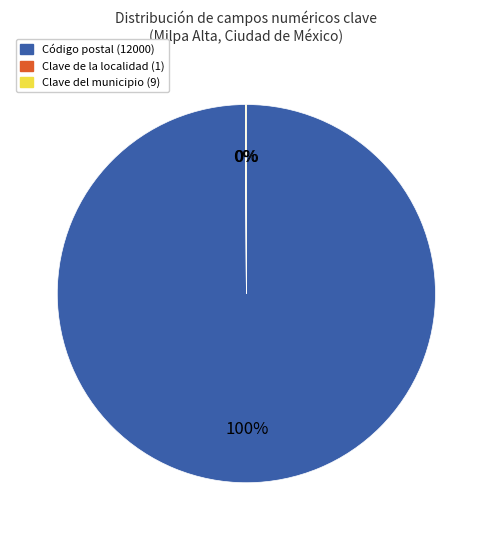

Is there a majority slice in this chart?

Yes